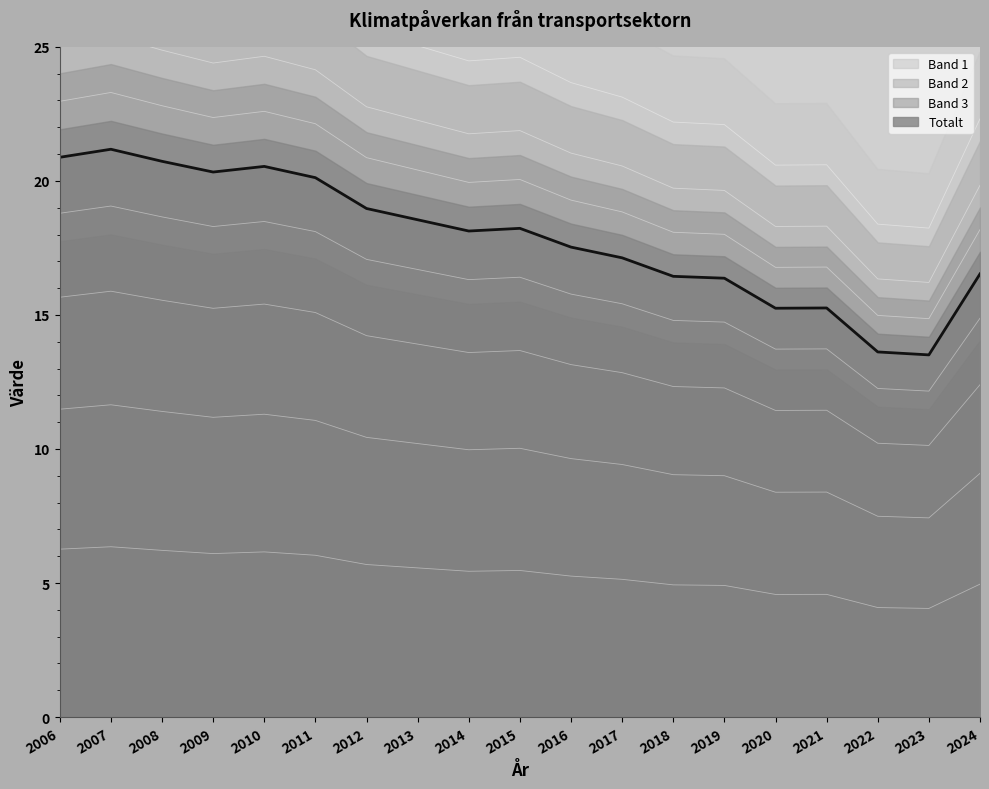

The value at 2023 is 4.1. True or false?

True